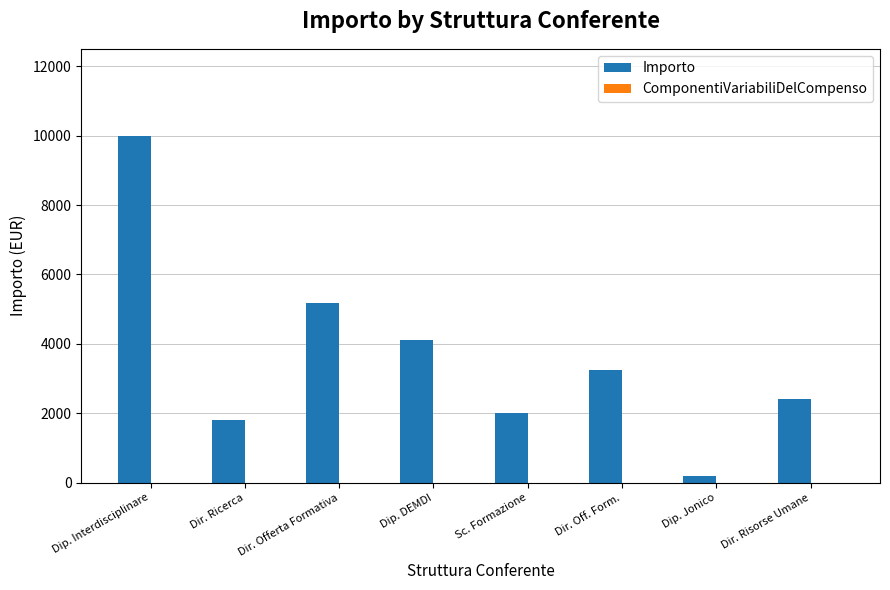

Which category has the highest value across all series?

Dip. Interdisciplinare